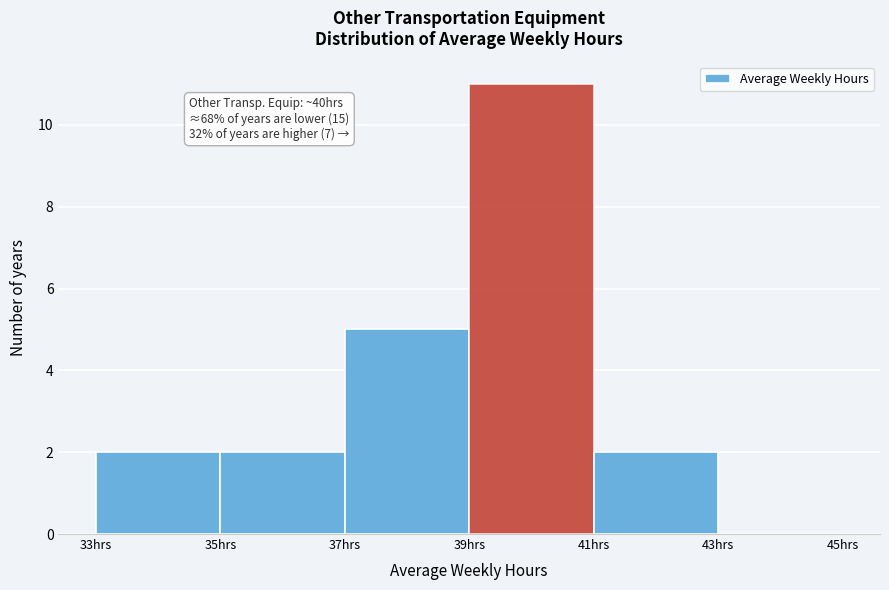

Which range on the x-axis has the tallest bar?

39 to 41